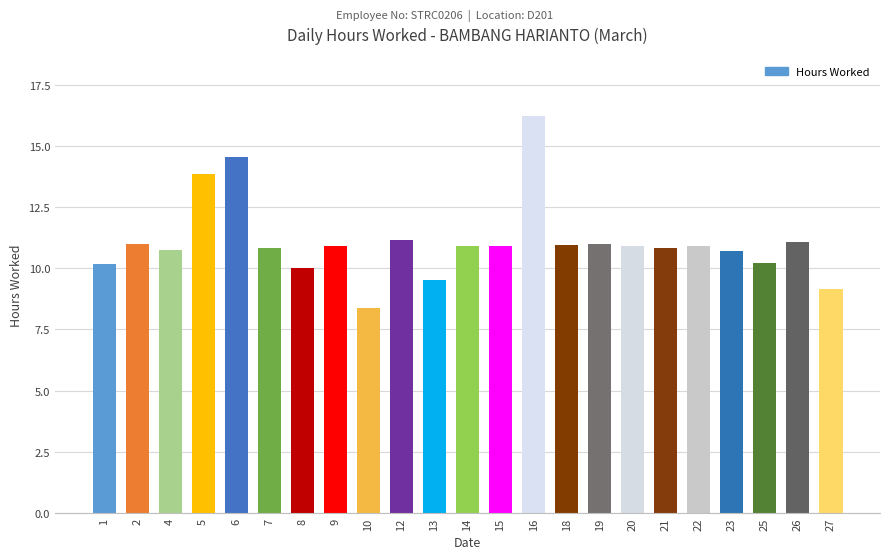

Which label corresponds to the smallest value in the chart?

10